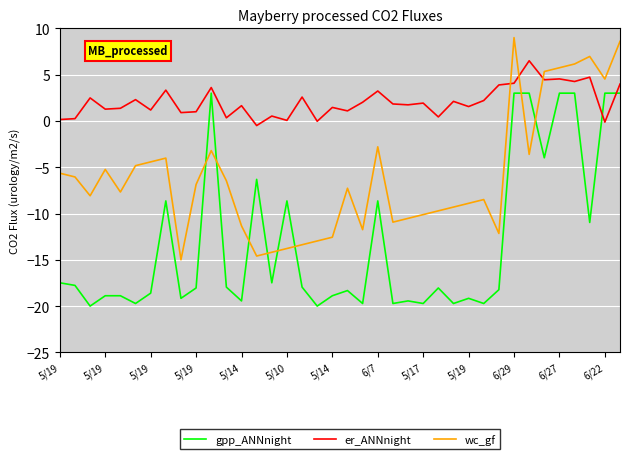

Which series has the largest total across all categories?

er_ANNnight